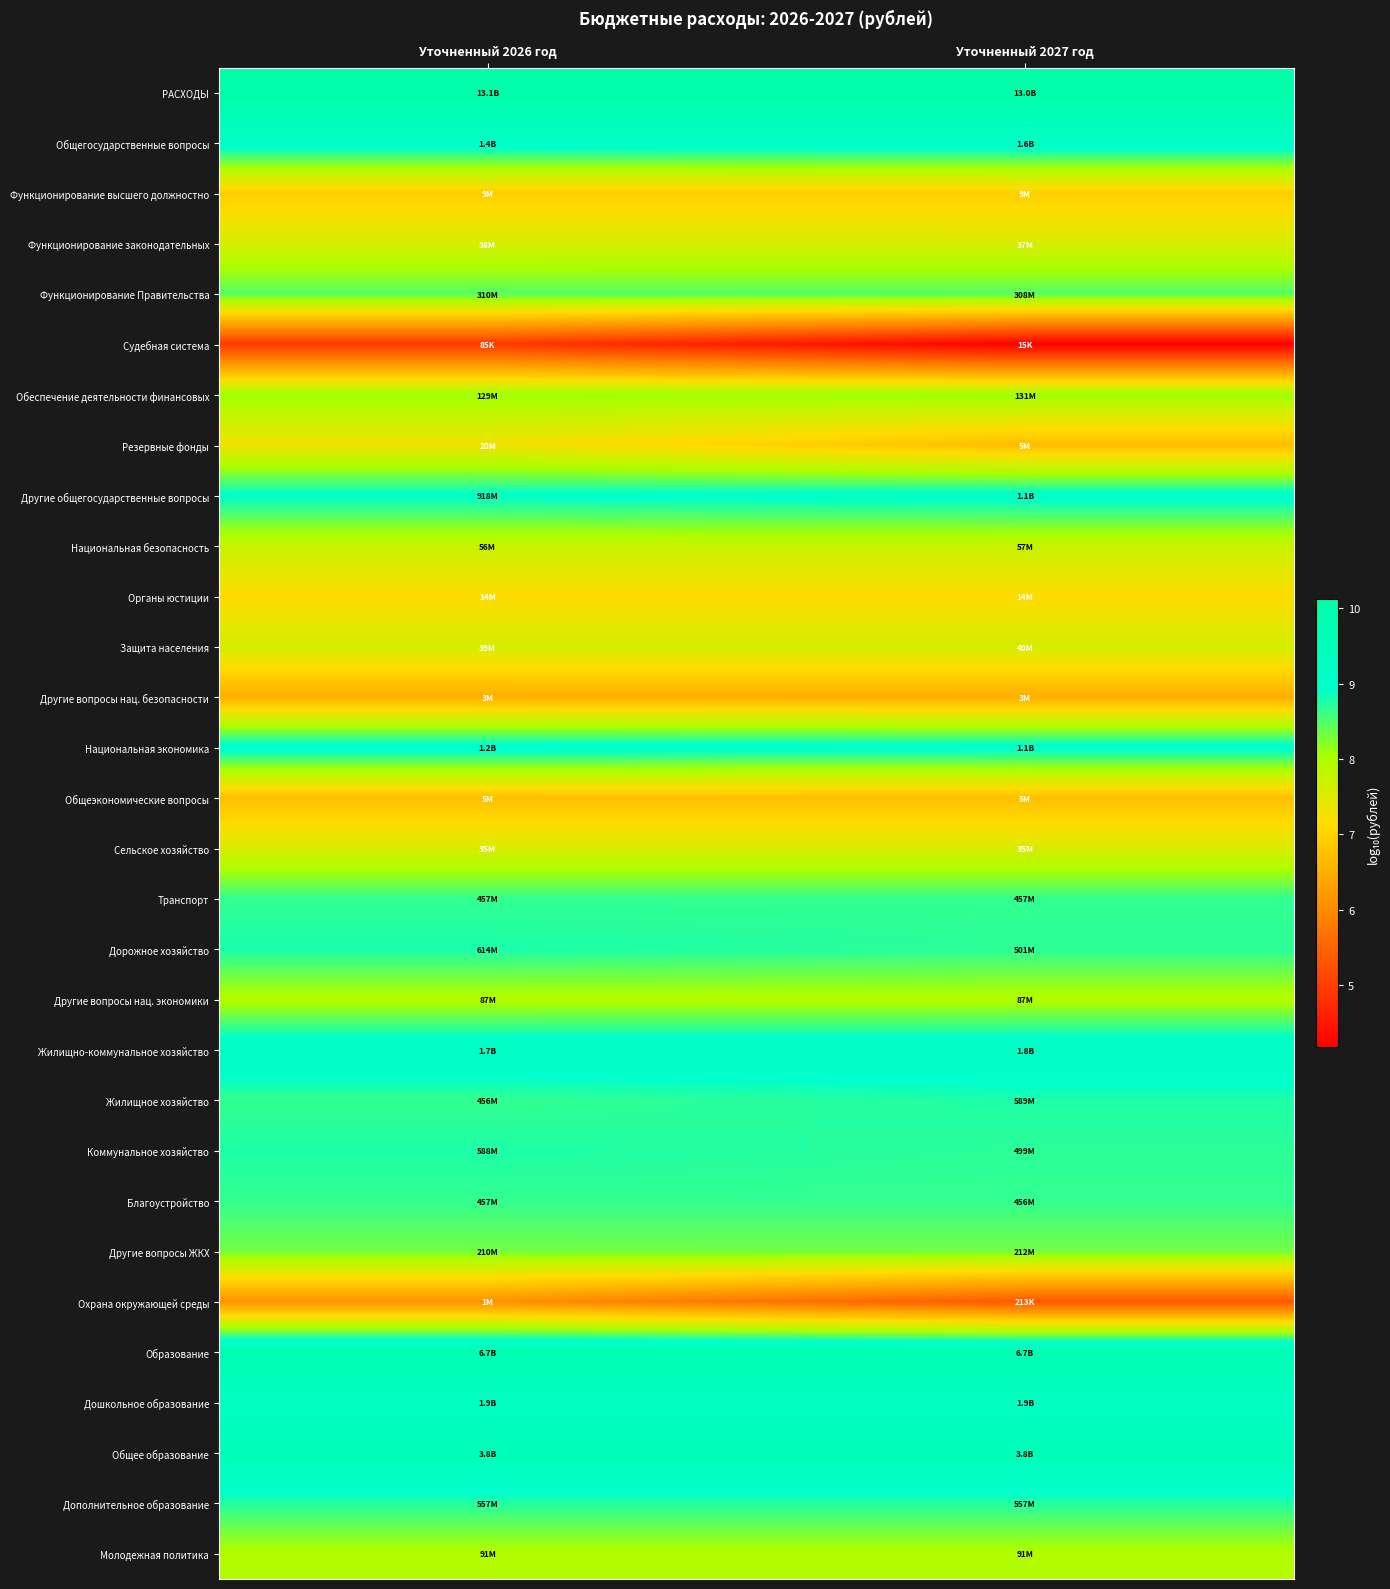

At which category does the chart reach its peak across all series?

Уточненный 2026 год